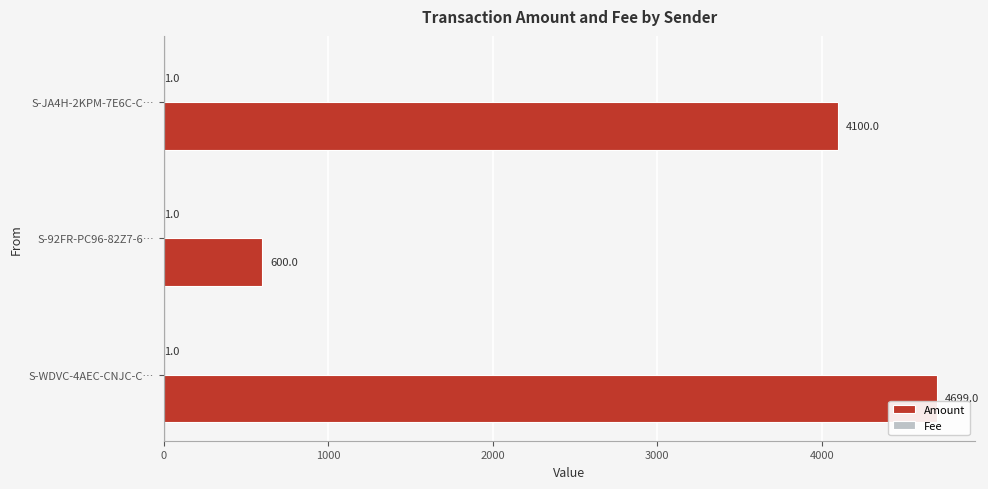

At which category is the sum across all series the highest?

S-WDVC-4AEC-CNJC-C…